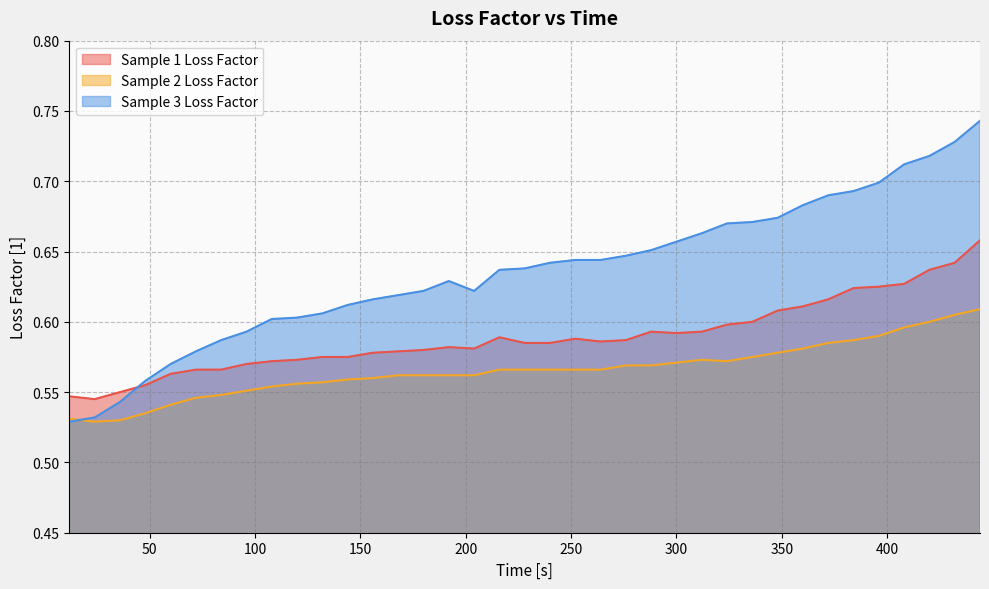

Is it true that Sample 3 Loss Factor equals 0.7 at 444?

True